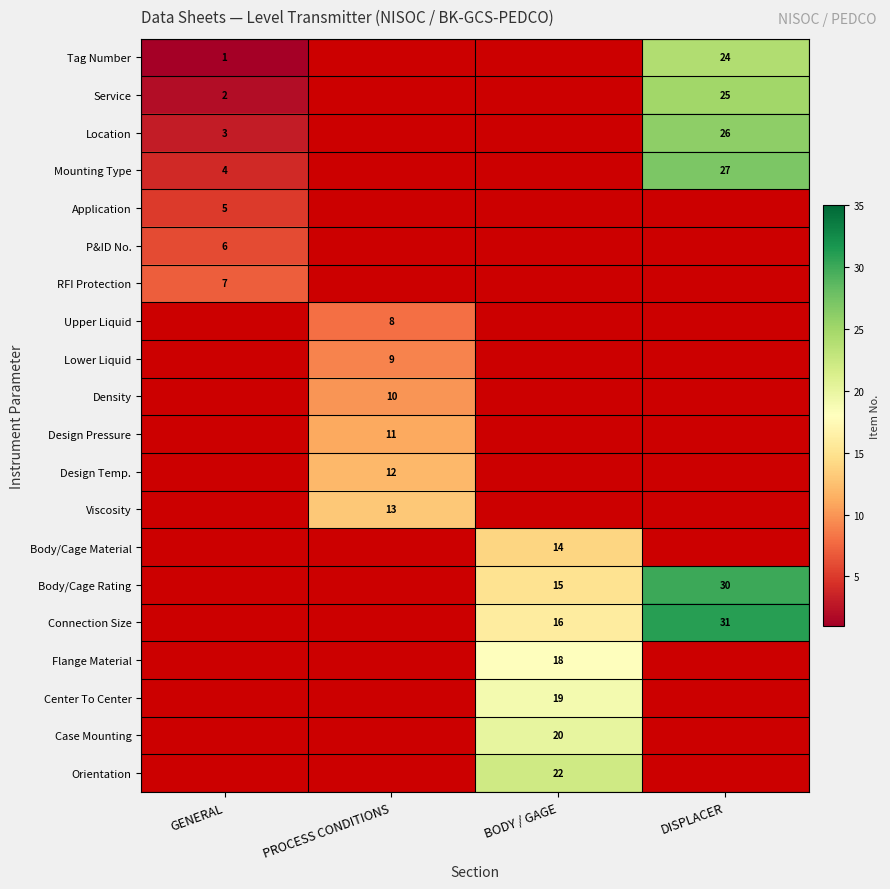

The value of Orientation at GENERAL is 1.4. True or false?

False